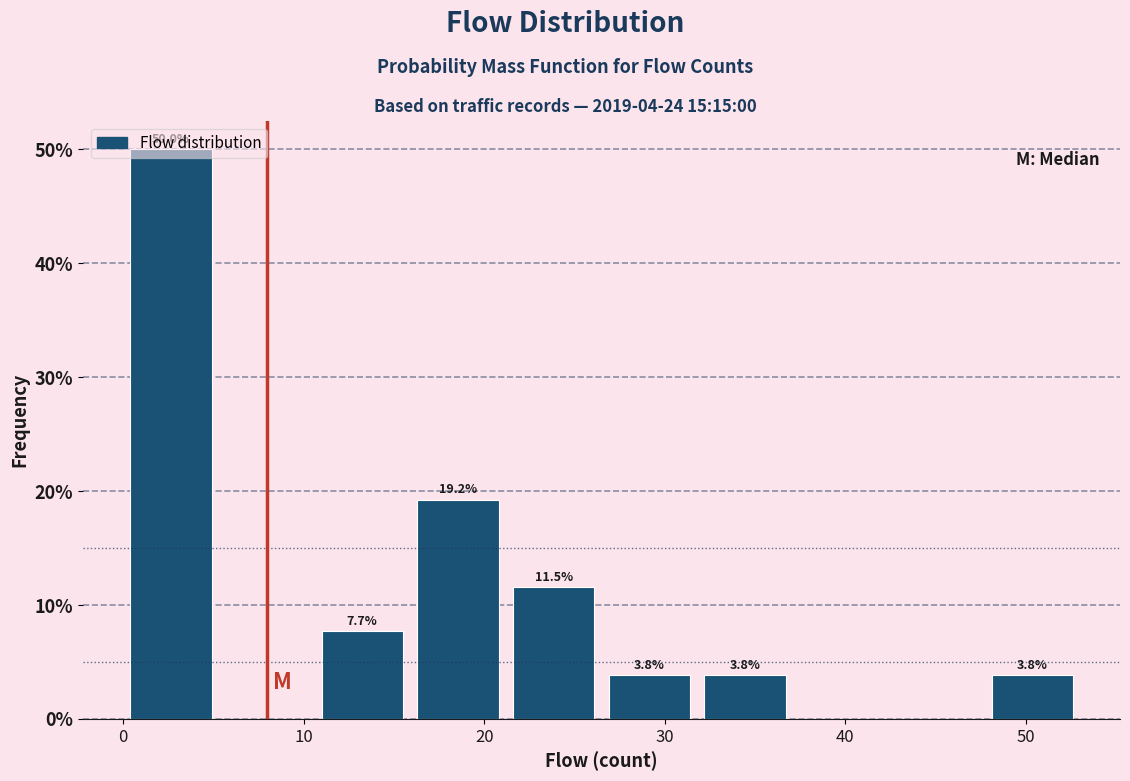

Over which range of the x-axis is the bar tallest?

0.0 to 5.3